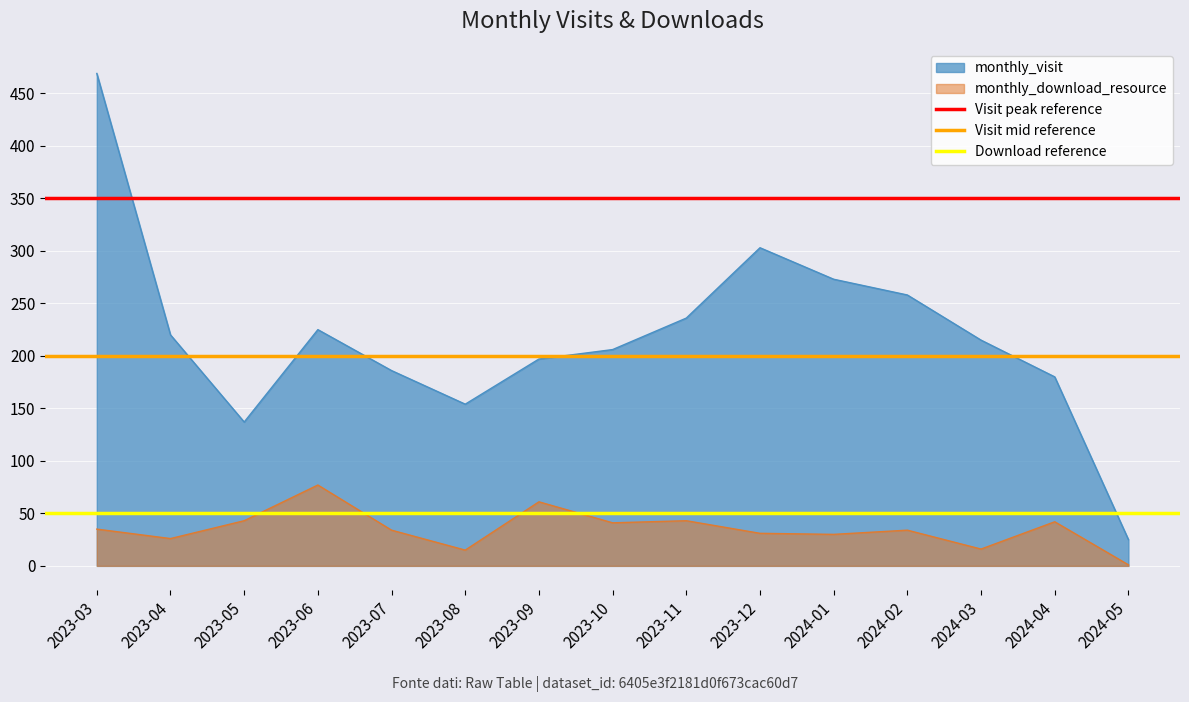

True or false: monthly_download_resource has a value of 31 at 2023-12.

True